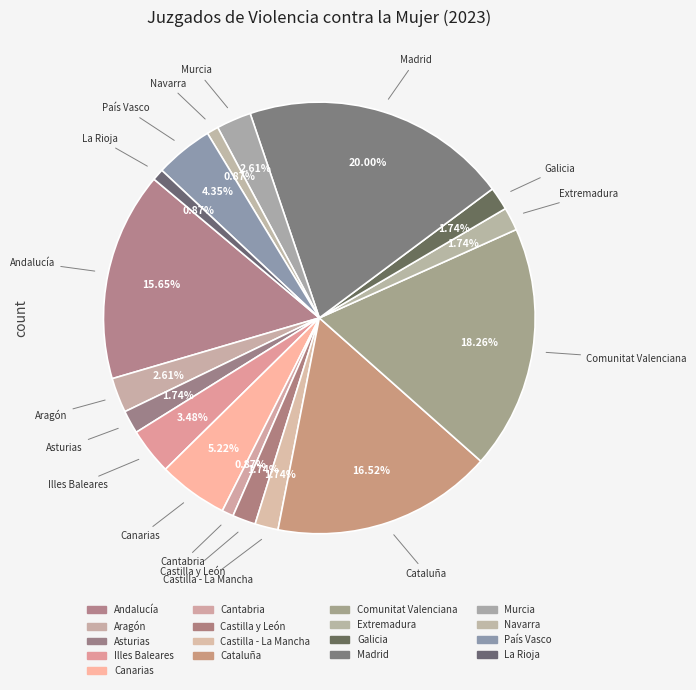

Which slice is the largest?

Madrid